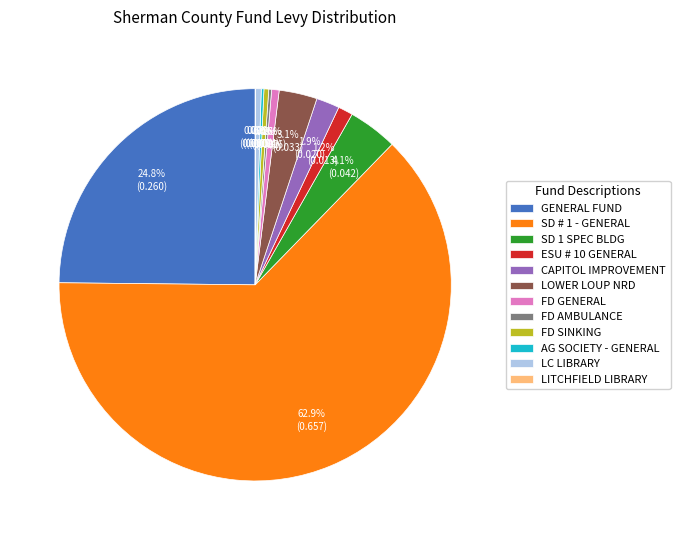

What is the largest slice in the pie chart?

SD # 1 - GENERAL